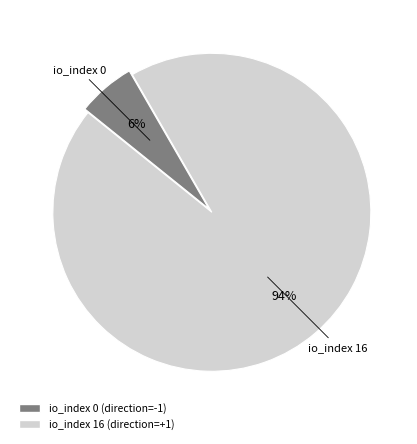

Is there any slice that represents more than half of the pie?

Yes